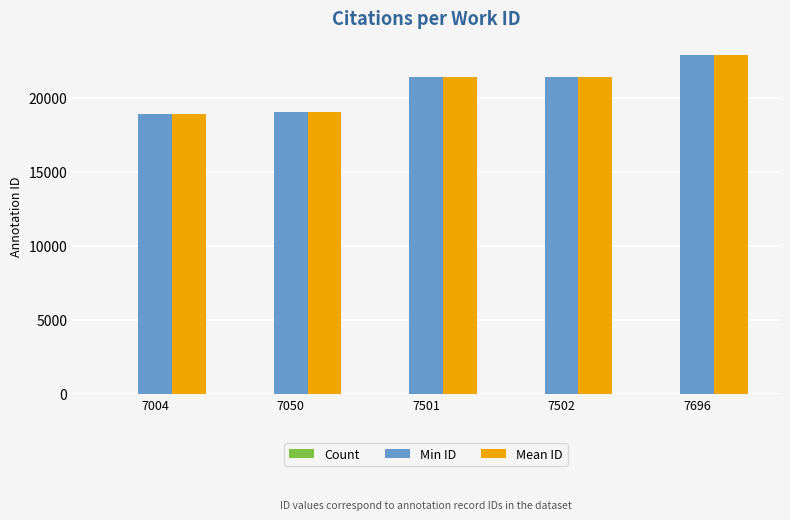

At which category is the sum across all series the highest?

7696